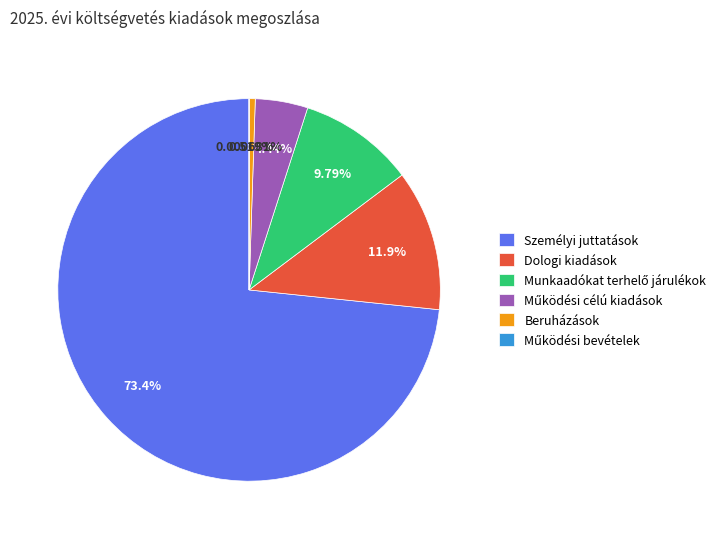

Which has a higher value, Beruházások or Dologi kiadások?

Dologi kiadások